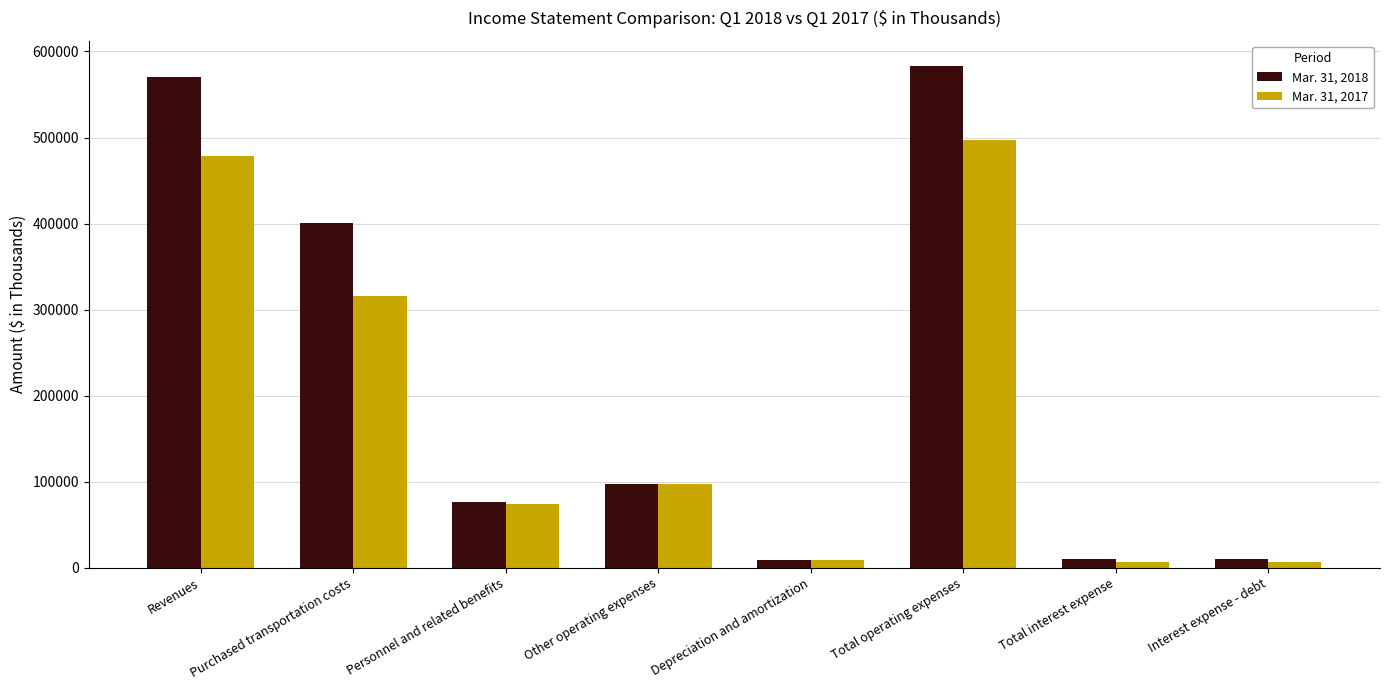

Where does the Mar. 31, 2017 series first go above 96830?

Revenues